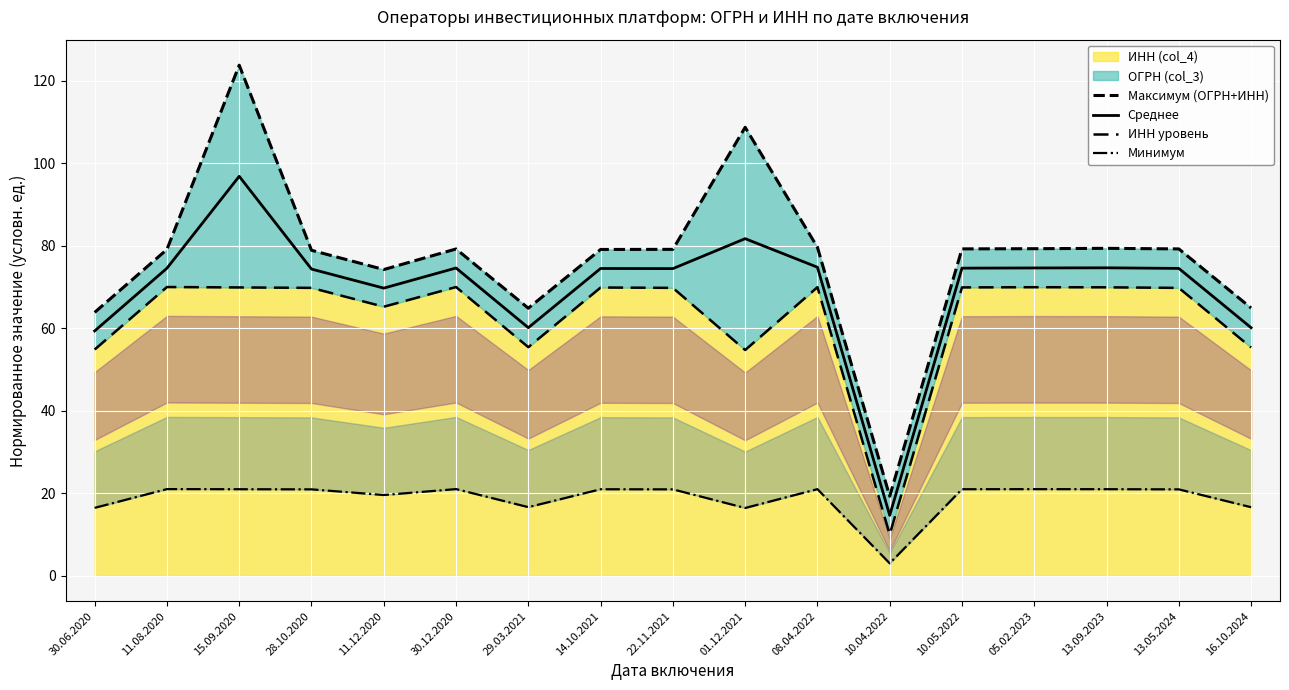

How many values in the ИНН уровень series are below 69?

6